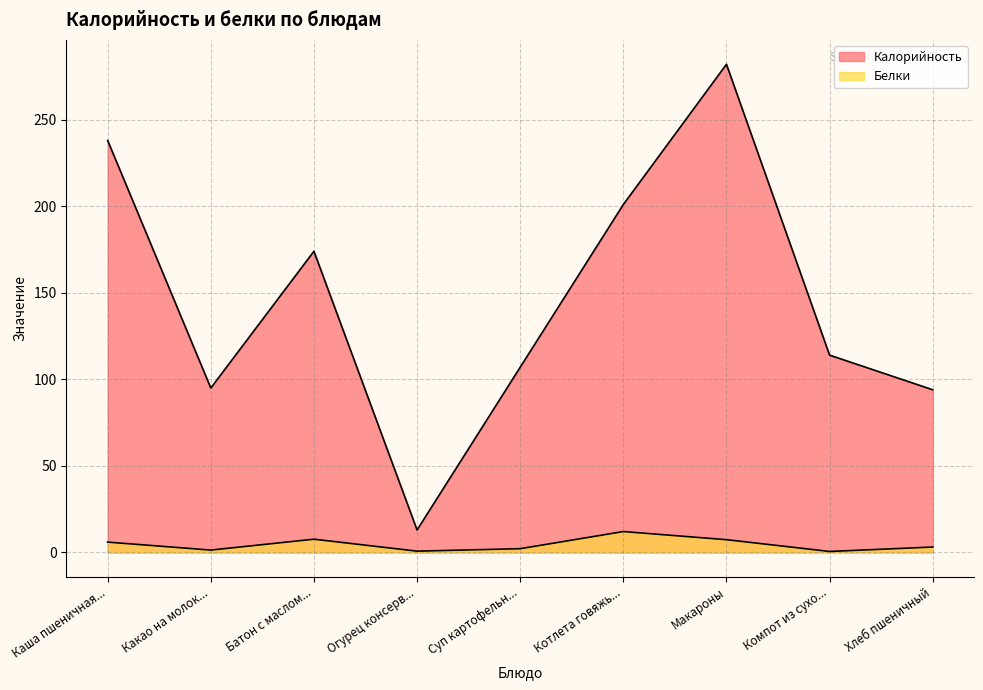

What is the spread (max minus min) of values at Огурец консерв...?

12.2